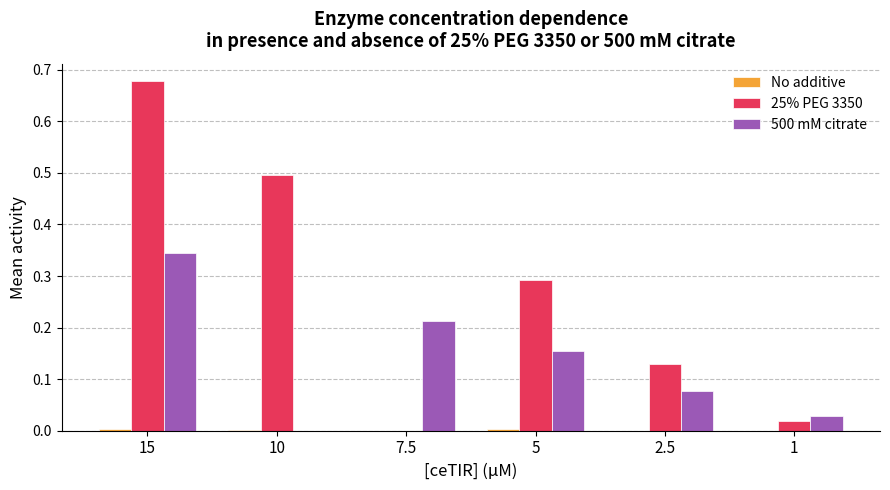

At which category is the sum across all series the highest?

15